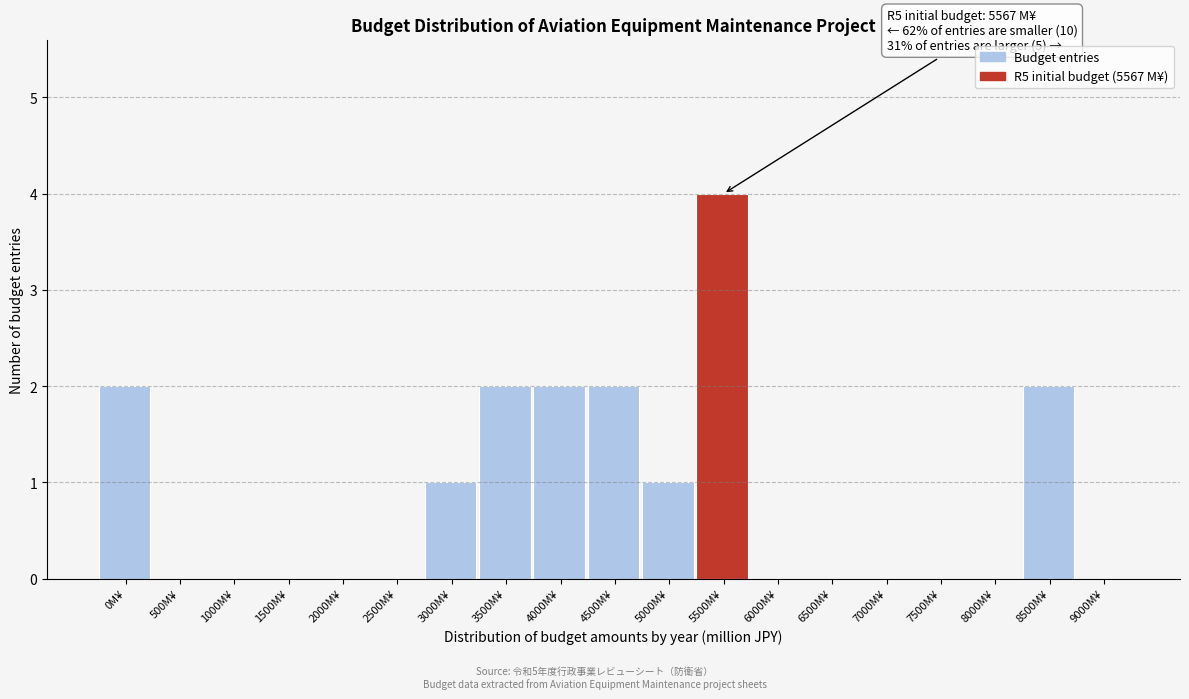

Reading left to right, extract all data points from this chart.

0M¥=2	500M¥=0	1000M¥=0	1500M¥=0	2000M¥=0	2500M¥=0	3000M¥=1	3500M¥=2	4000M¥=2	4500M¥=2	5000M¥=1	5500M¥=4	6000M¥=0	6500M¥=0	7000M¥=0	7500M¥=0	8000M¥=0	8500M¥=2	9000M¥=0